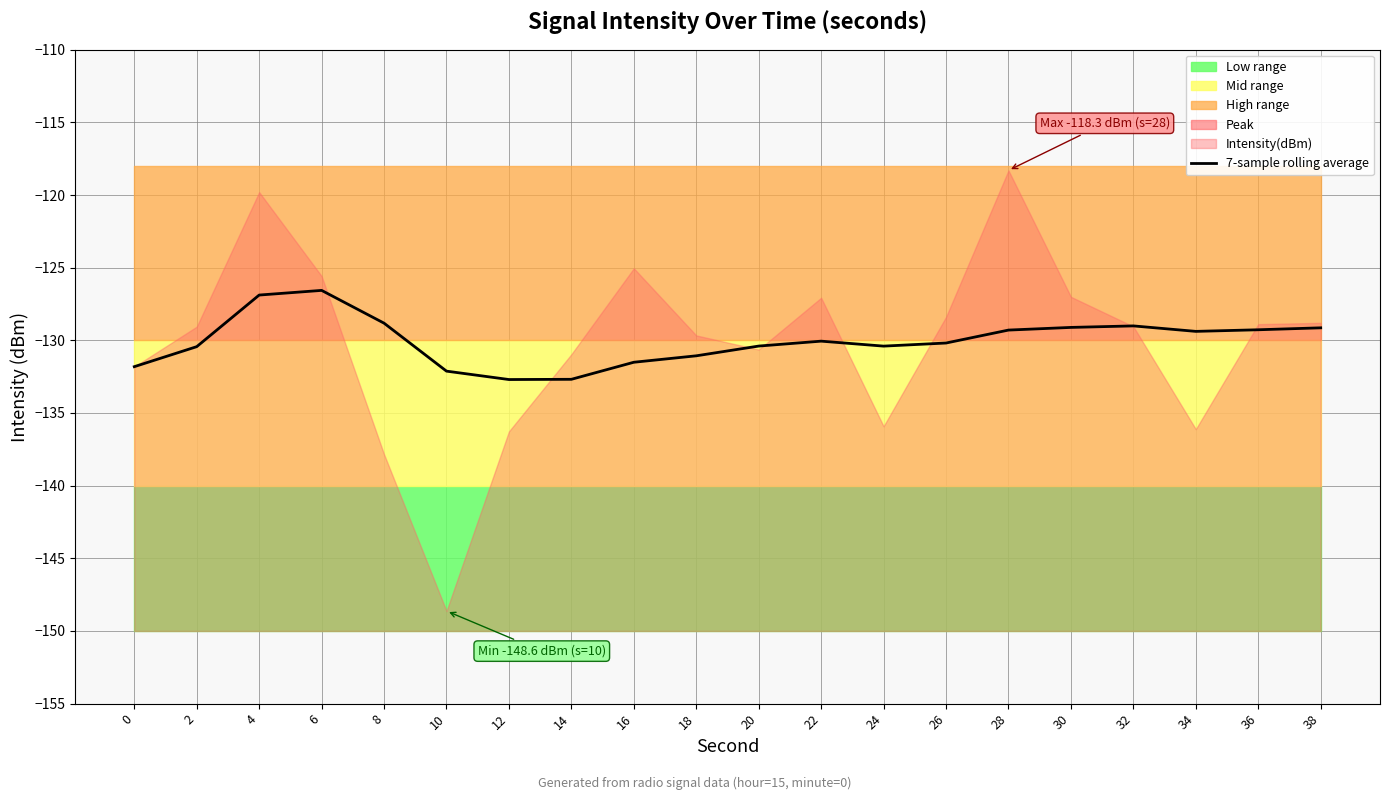

The 7-sample rolling average series shows -130.4 at 2. True or false?

True